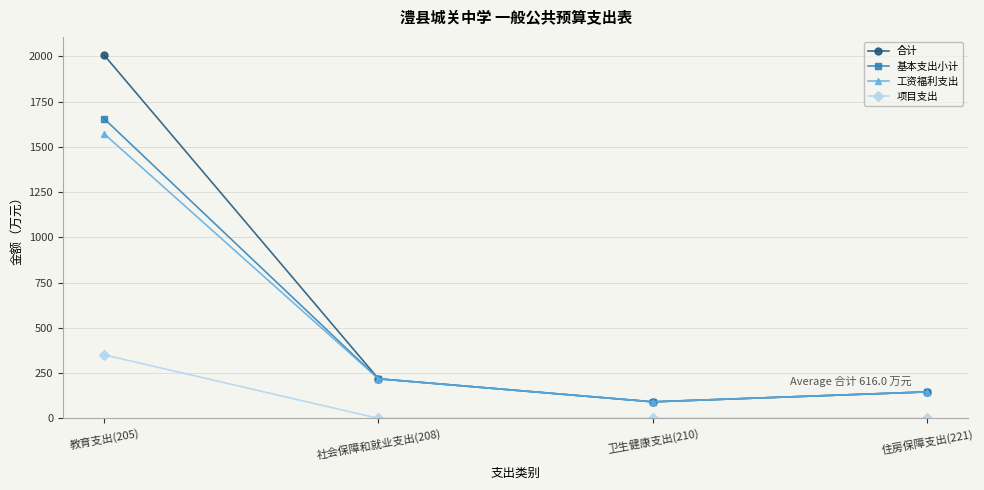

Rank the series by their maximum value, from highest to lowest.

合计, 基本支出小计, 工资福利支出, 项目支出